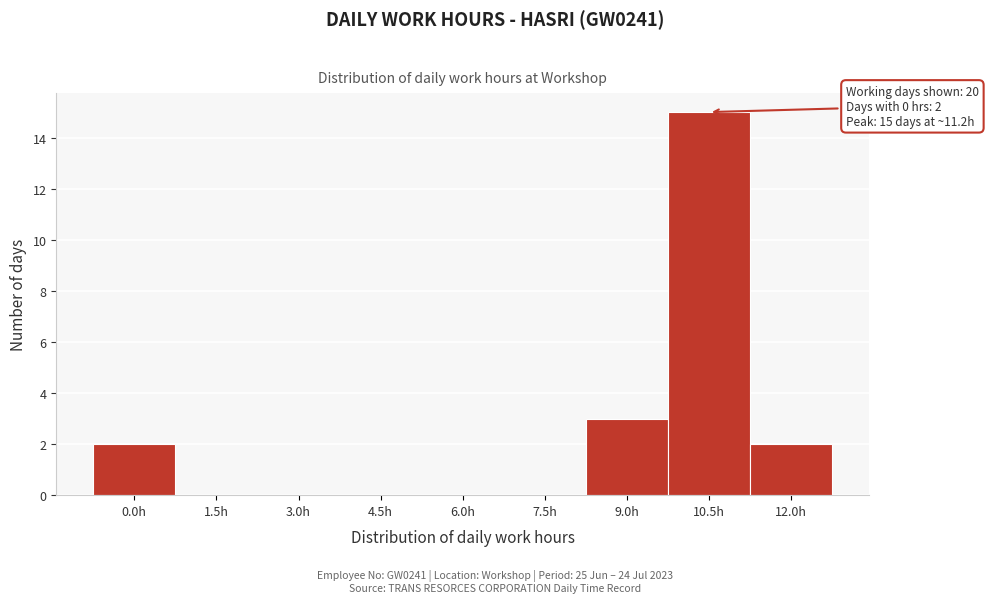

Reading right to left, list all the values displayed in this chart.

12.0h=2	10.5h=15	9.0h=3	7.5h=0	6.0h=0	4.5h=0	3.0h=0	1.5h=0	0.0h=2